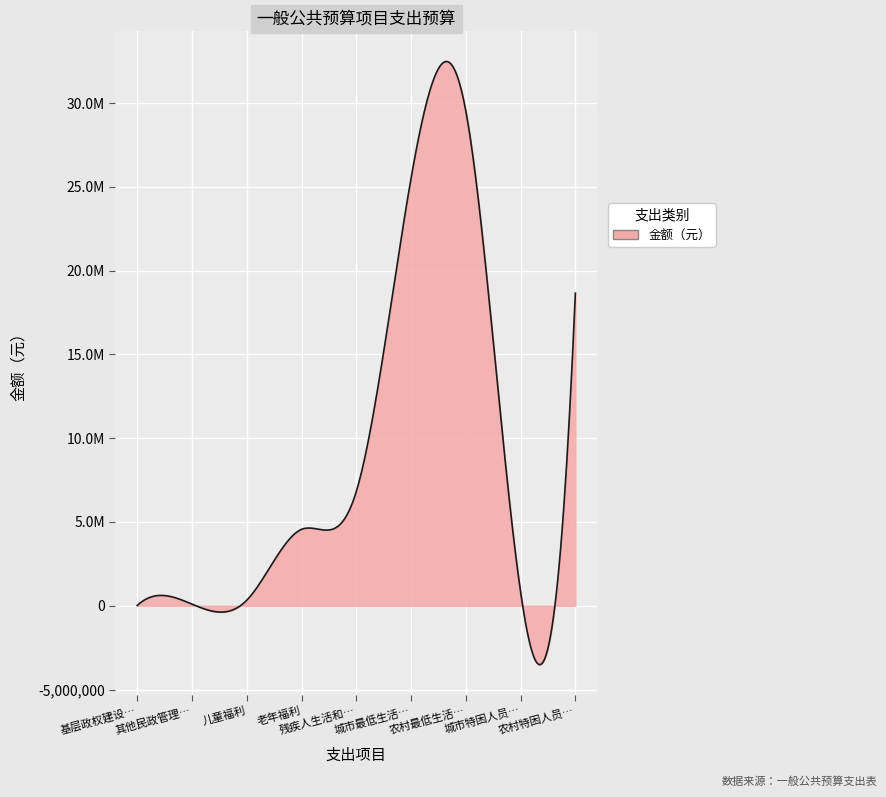

What is the difference between the second highest and minimum values?

25492900